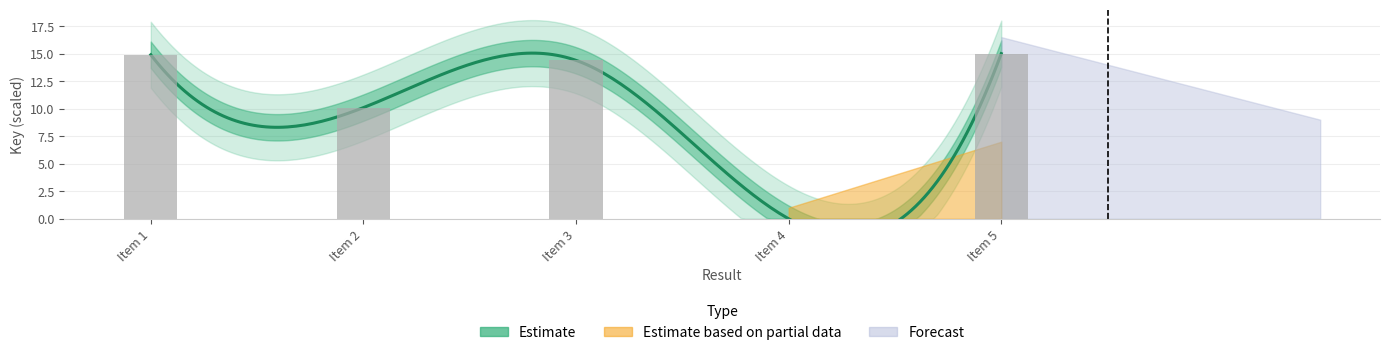

The chart shows a value of 0.0 at Item 4. True or false?

True